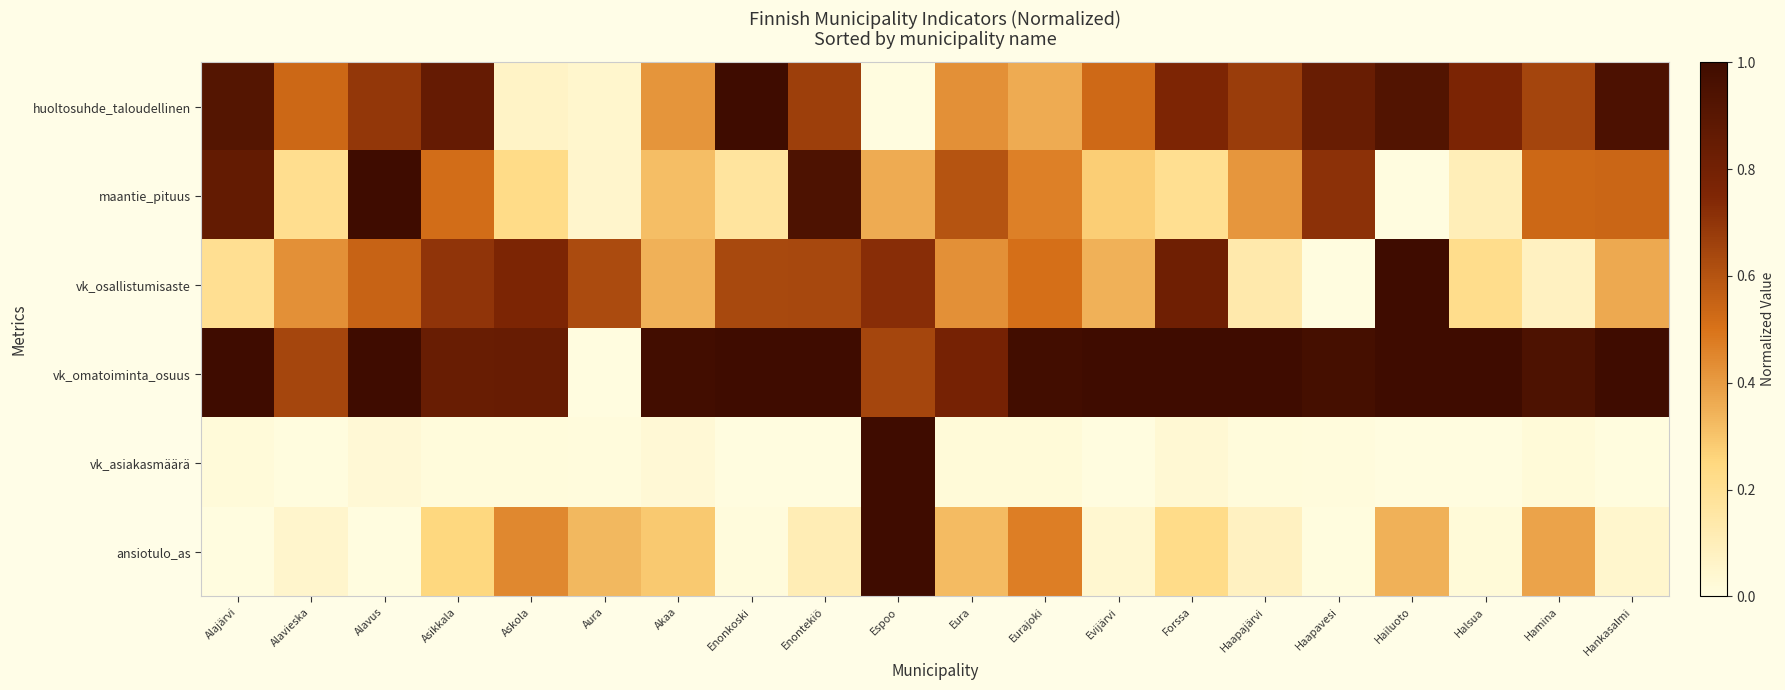

Which series has the largest range (max minus min)?

huoltosuhde_taloudellinen